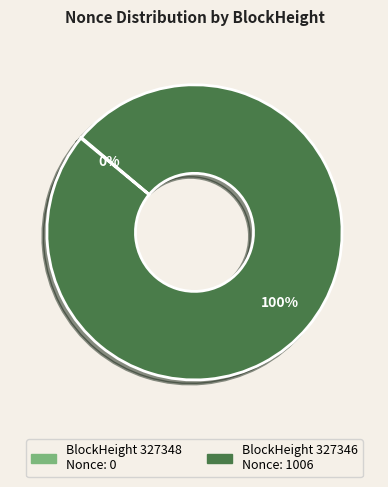

To the nearest percent, what is the difference between the largest and smallest slice percentages?

100%